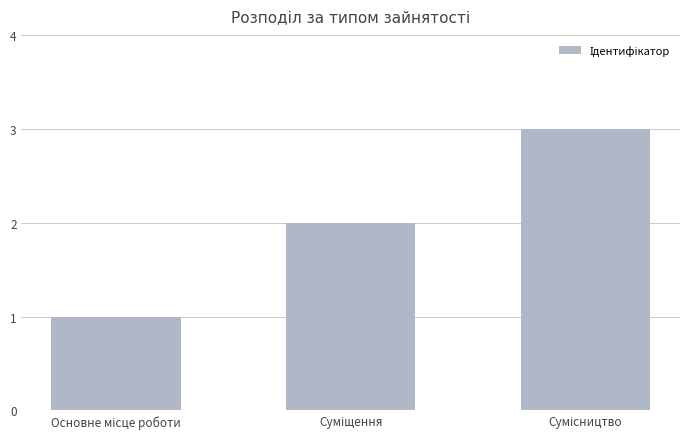

What is the maximum value shown in the chart?

3